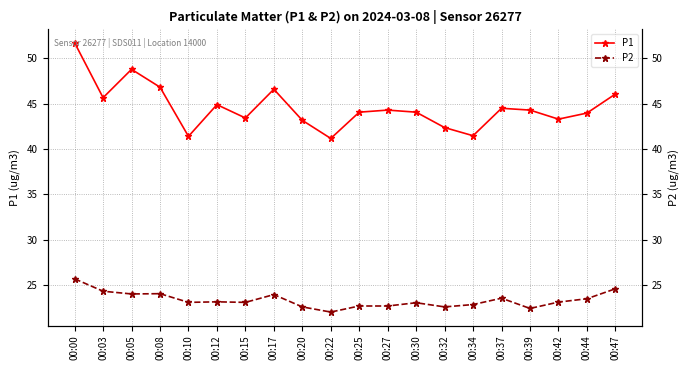

What are all the series names shown in the legend?

P1, P2